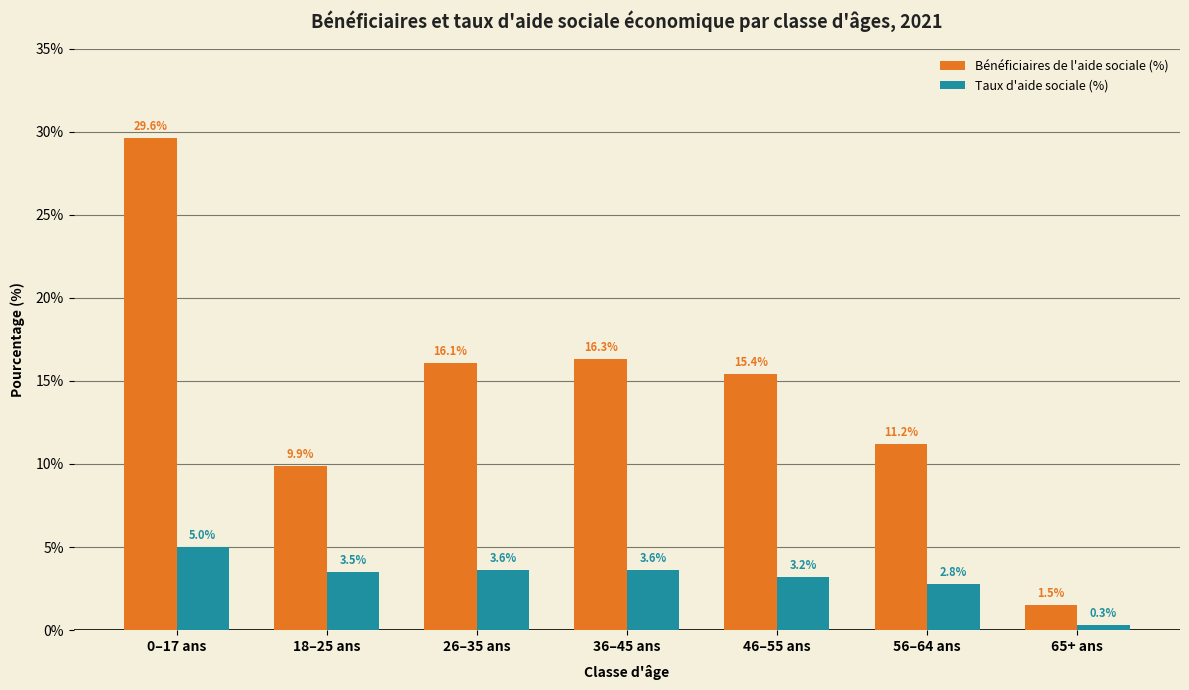

Read the Taux d'aide sociale (%) value at 26–35 ans.

3.6